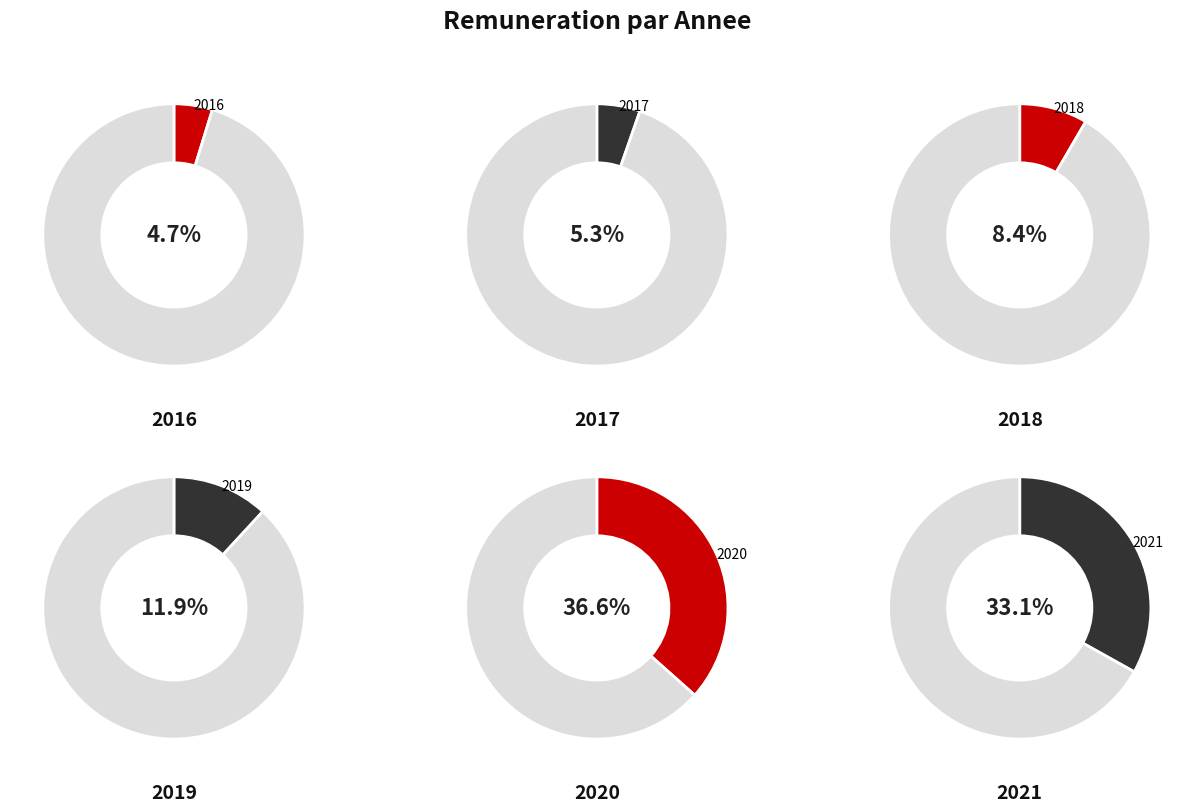

To the nearest percent, what is the average slice percentage?

17%